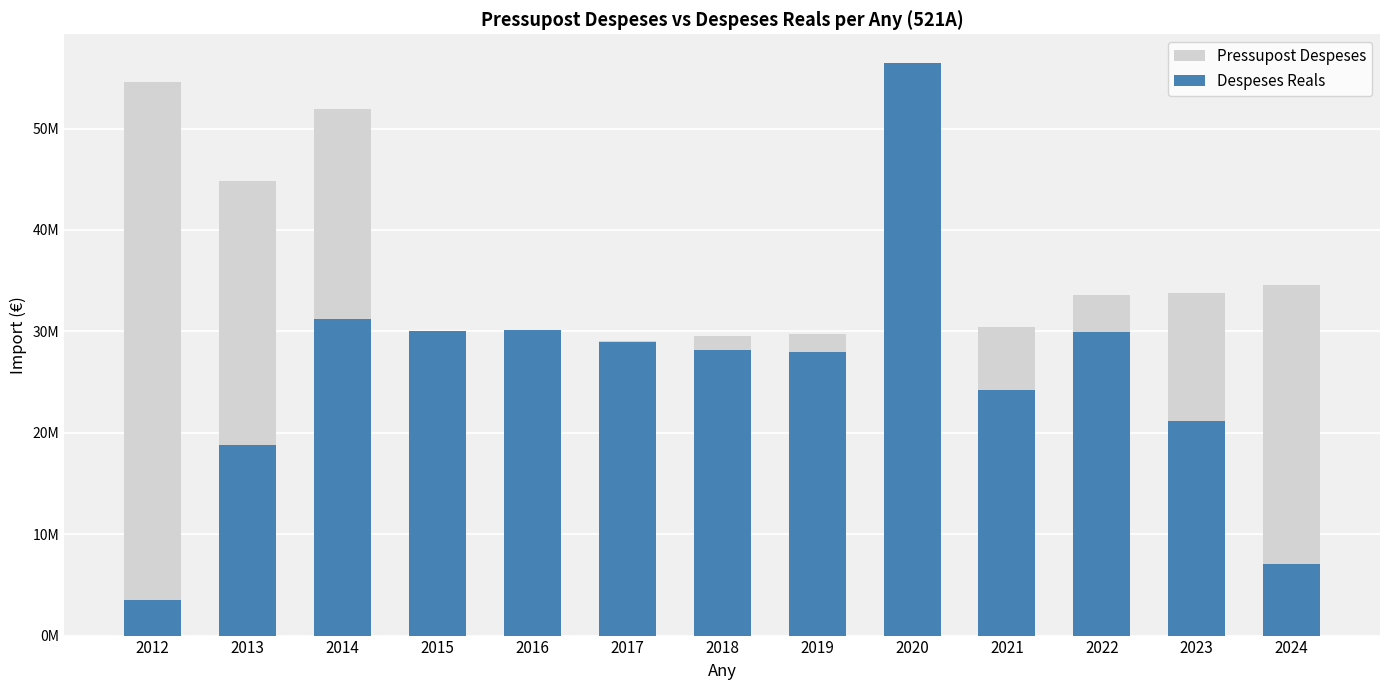

At which label is Pressupost Despeses closest to 40618463?

2013